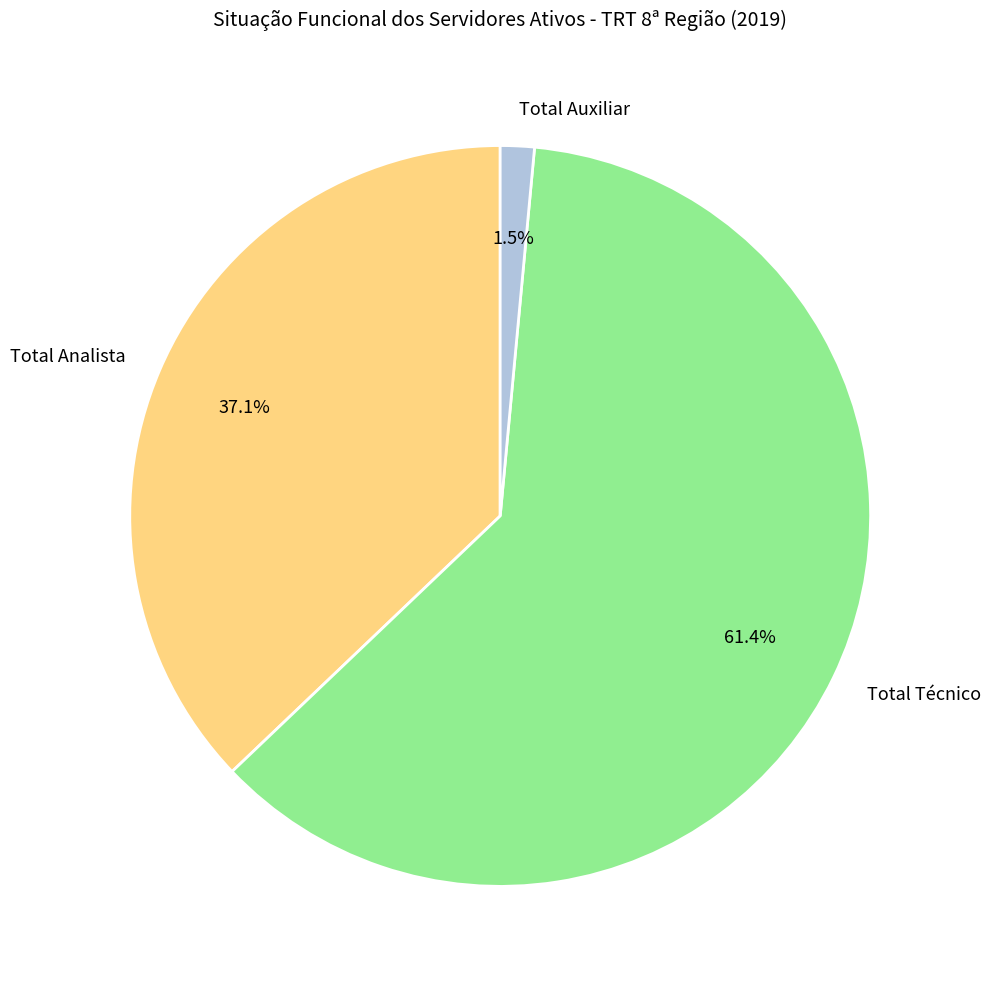

To the nearest percent, what is the difference between the largest and smallest slice percentages?

60%